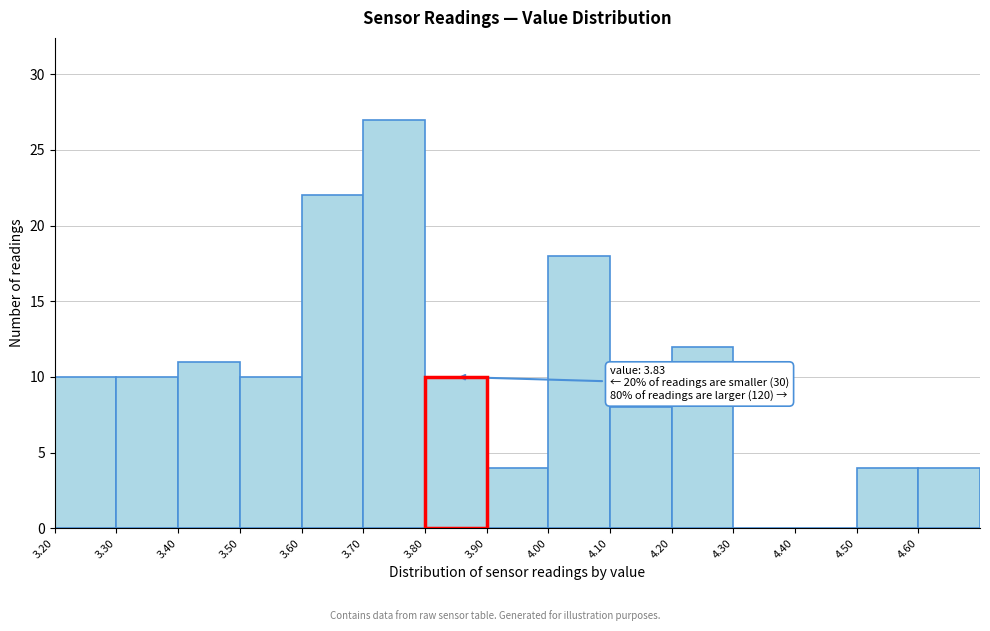

Over which range of the x-axis is the bar tallest?

3.7 to 3.8